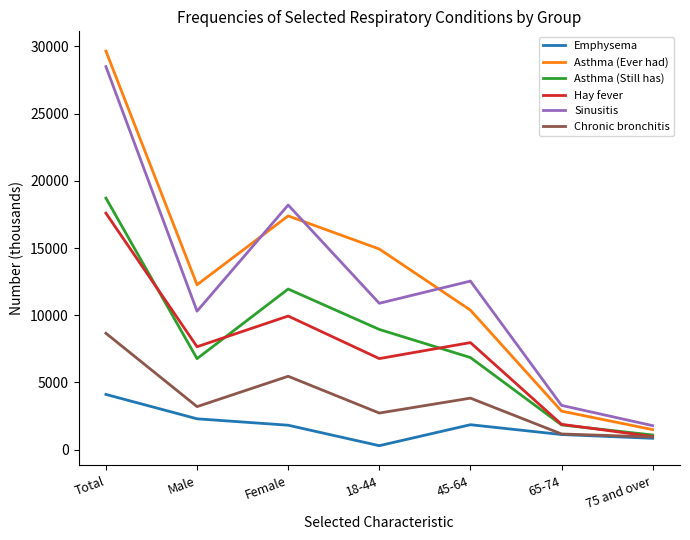

What is the difference between the highest and lowest values at Female?

16387